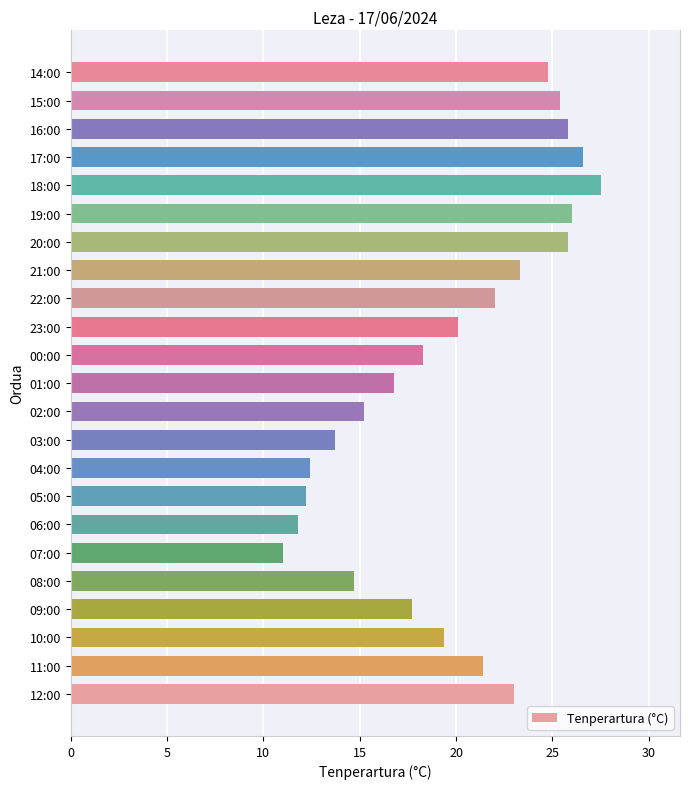

Which has a higher value, 16:00 or 17:00?

17:00